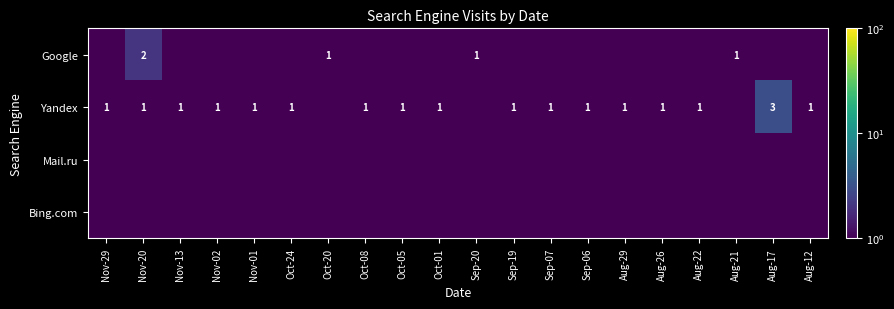

The Yandex series shows 1.6 at Nov-29. True or false?

False